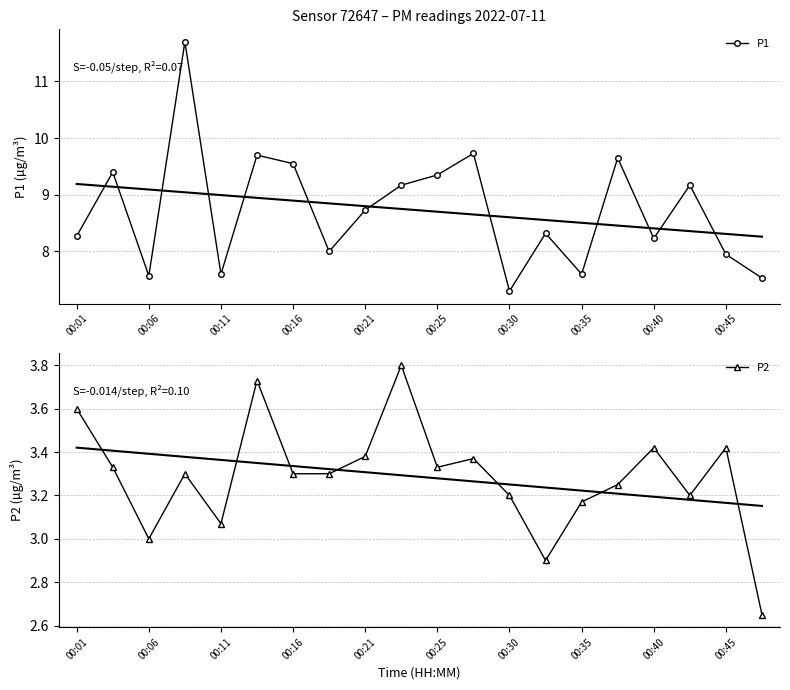

True or false: P1 and P2 intersect in this chart.

False